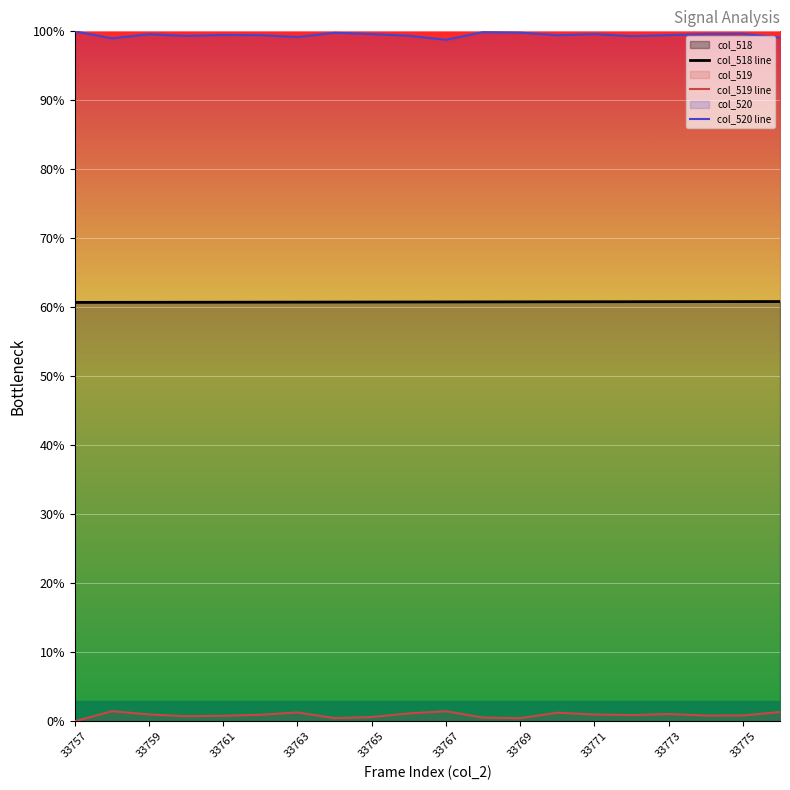

Is it true that col_519 line equals 0.0 at 33757?

True